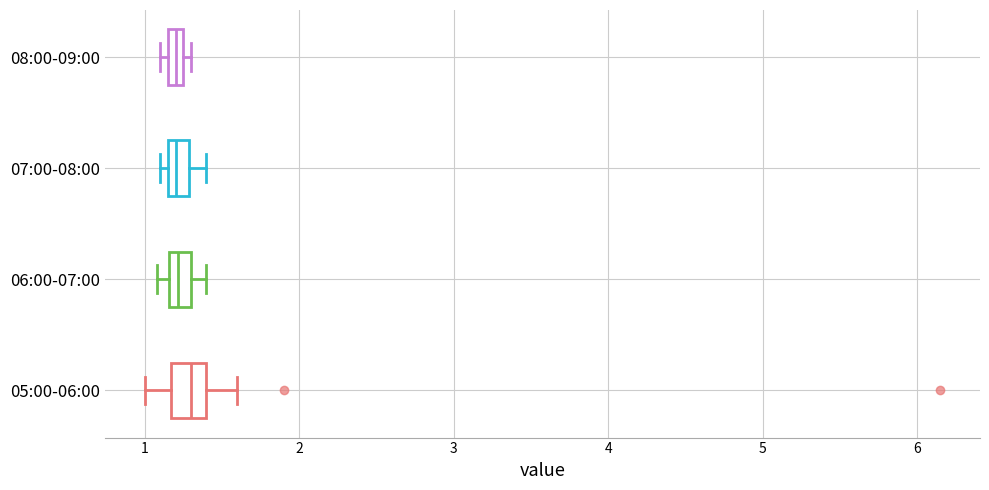

Where does the right whisker of the box for 07:00-08:00 end on the x-axis? The values are not printed on the chart, so give them approximately, as read against the axis.

1.4